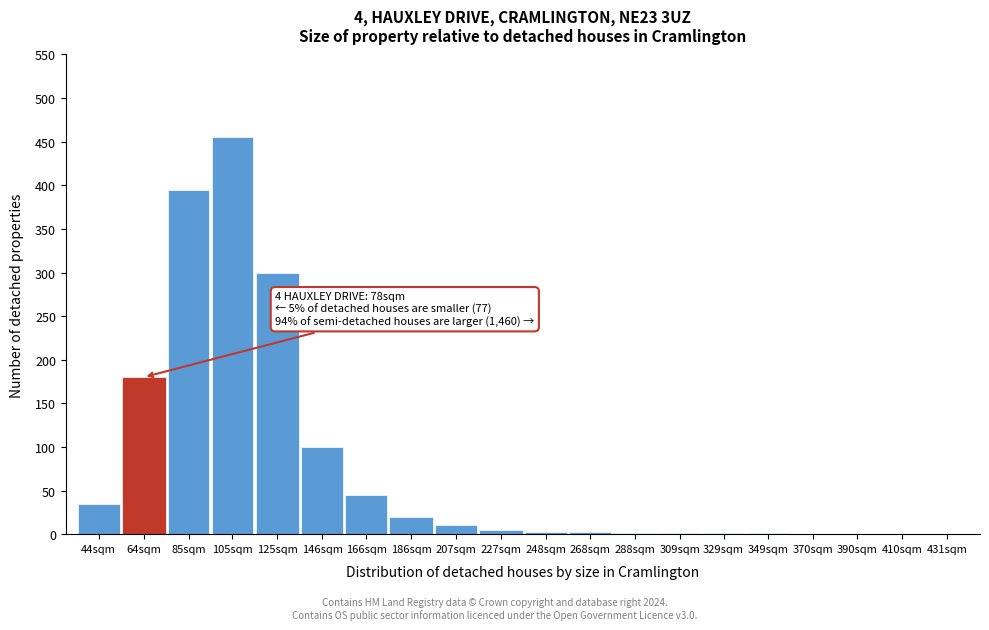

Is it true that the value at 105sqm is 455?

True